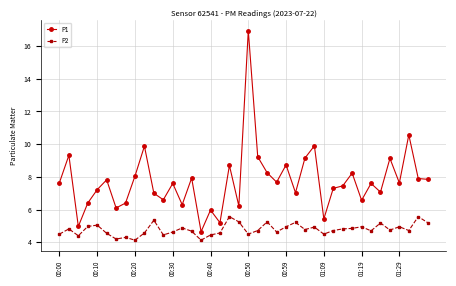

Which series has the largest total across all categories?

P1